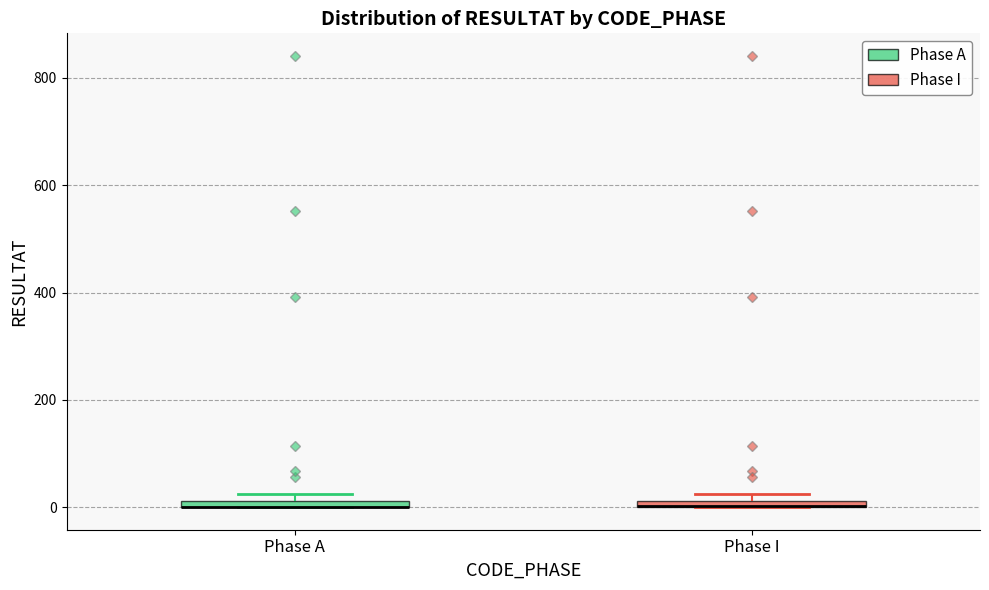

Where is the upper edge of the box for Phase A on the y-axis? The values are not printed on the chart, so give them approximately, as read against the axis.

20